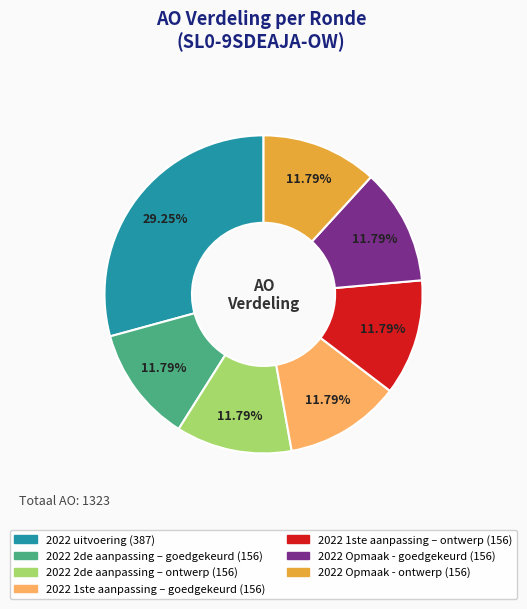

Is 2022 Opmaak - ontwerp the majority of the pie?

No